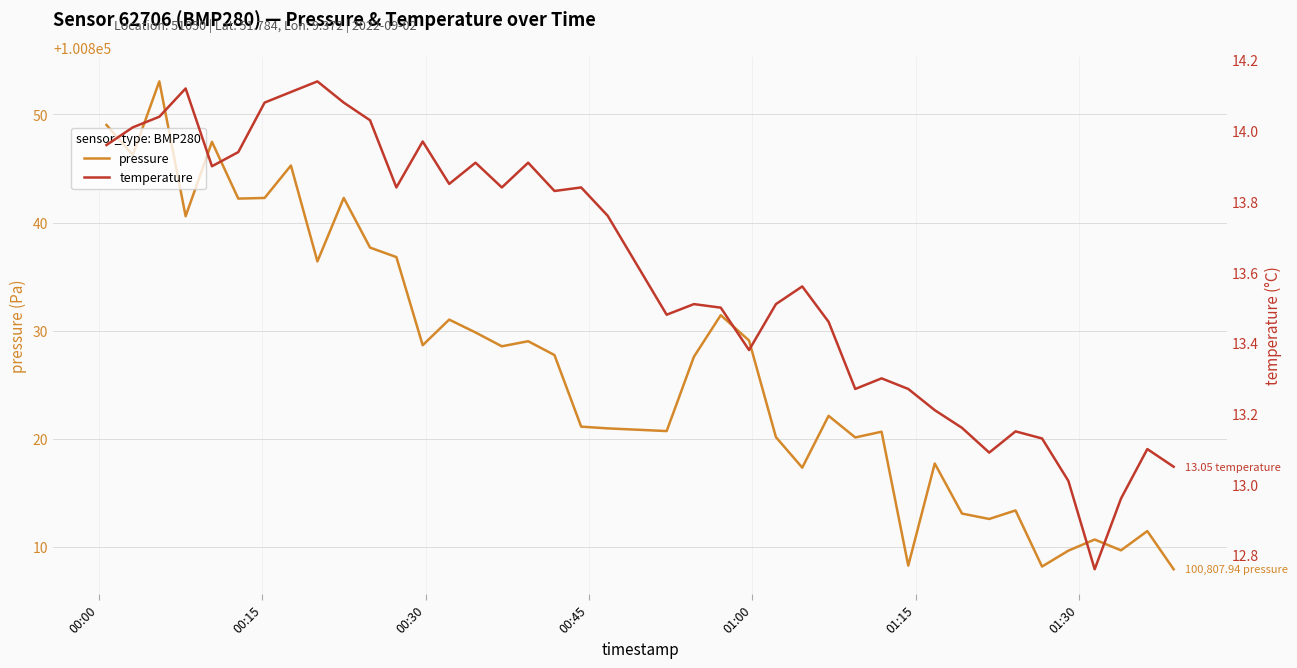

What is the greatest value displayed?

100853.1